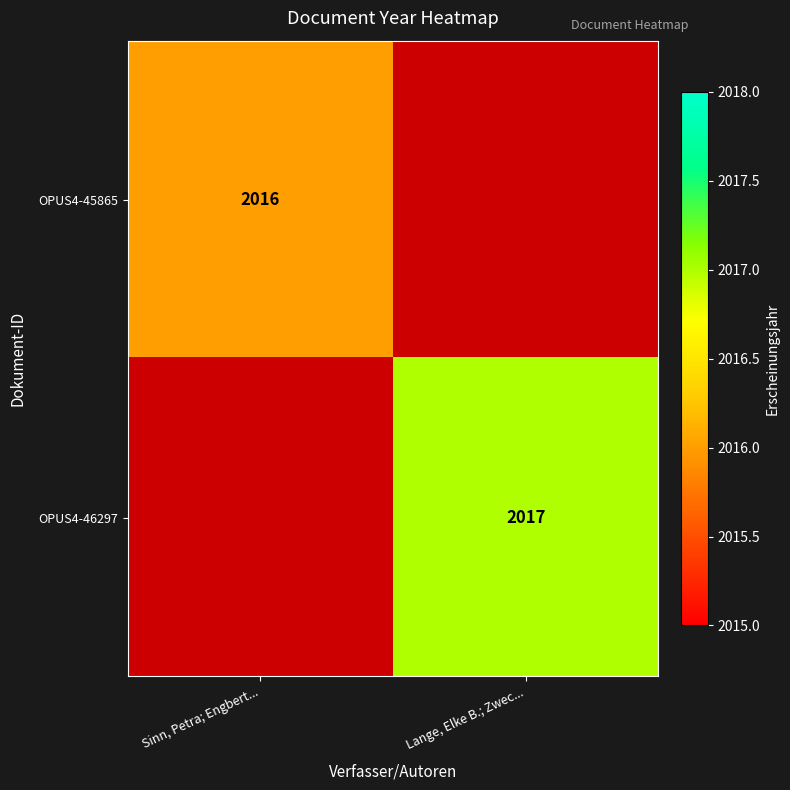

Is the value of OPUS4-46297 at Lange, Elke B.; Zwec... greater than the value of OPUS4-45865 at Sinn, Petra; Engbert...?

Yes